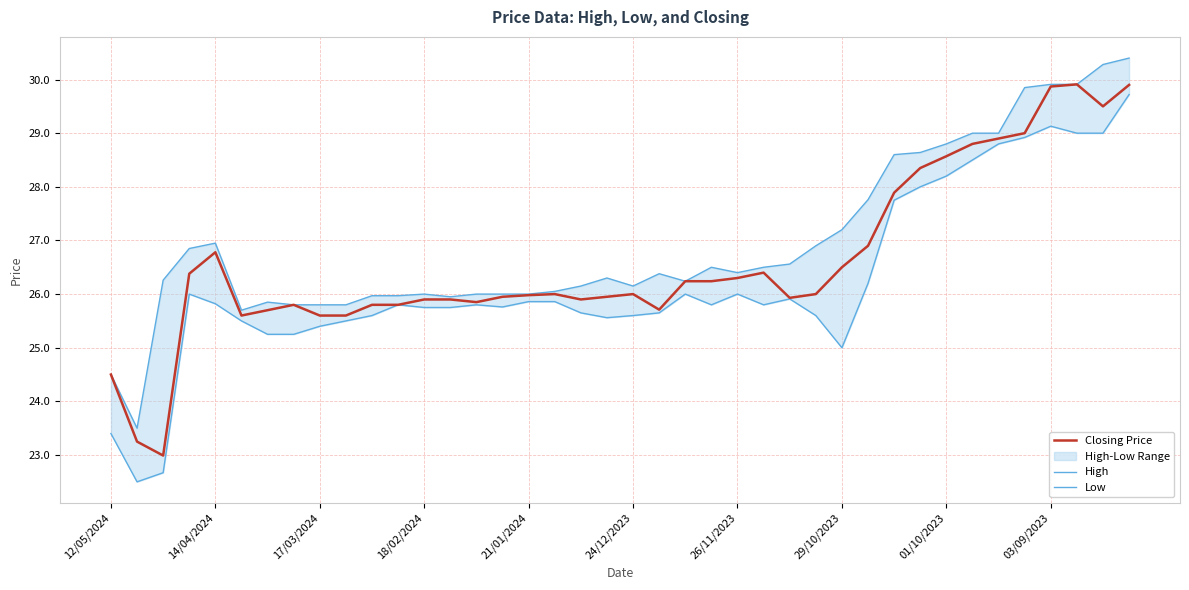

At 37, list the series in order from largest to smallest.

Closing Price, High, Low